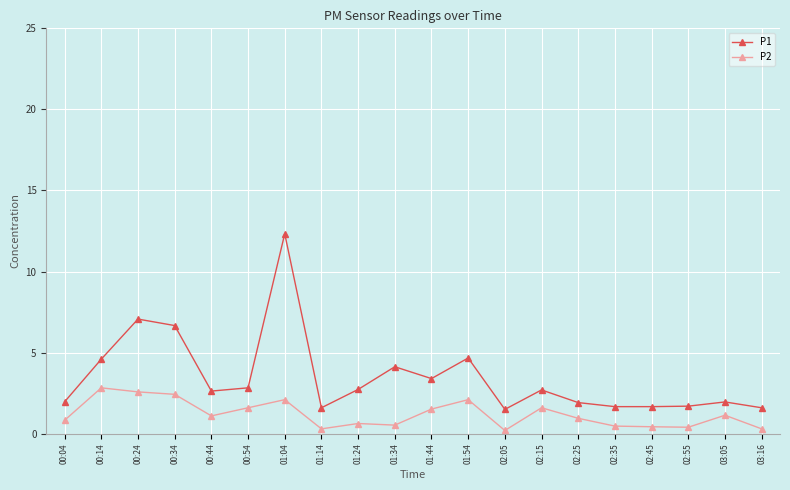

How many lines are shown in the chart?

2